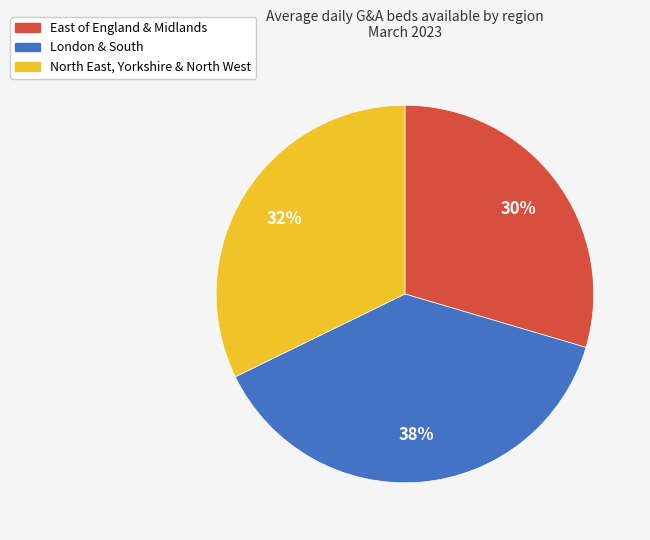

Is there a majority slice in this chart?

No